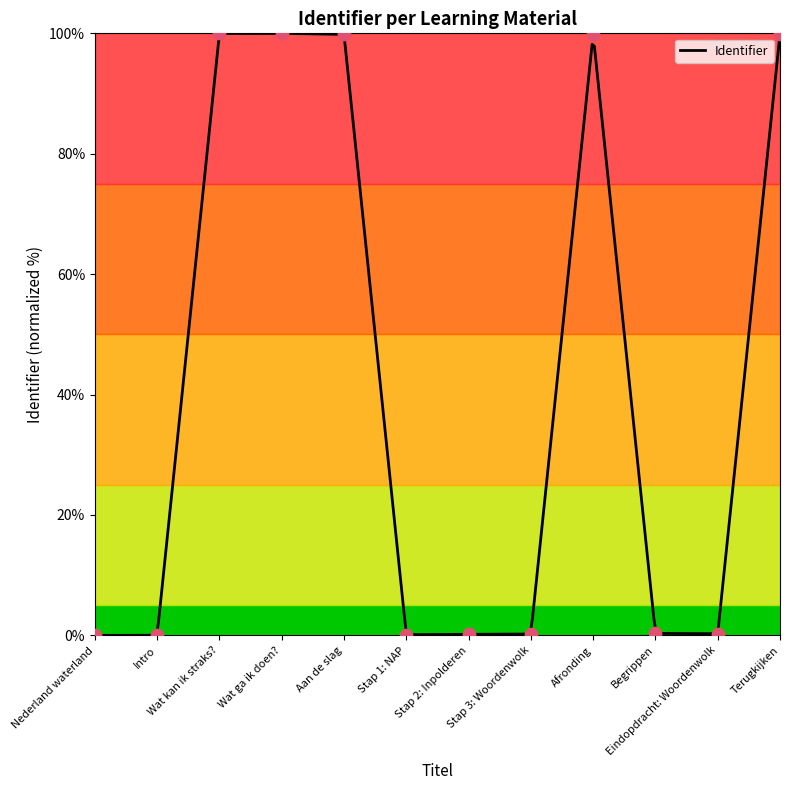

Which has a higher value, Aan de slag or Begrippen?

Aan de slag